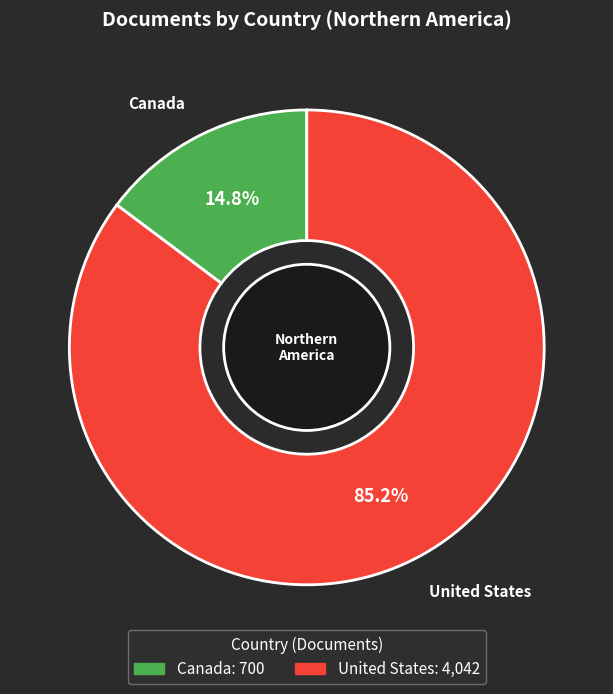

What is the largest slice in the pie chart?

United States